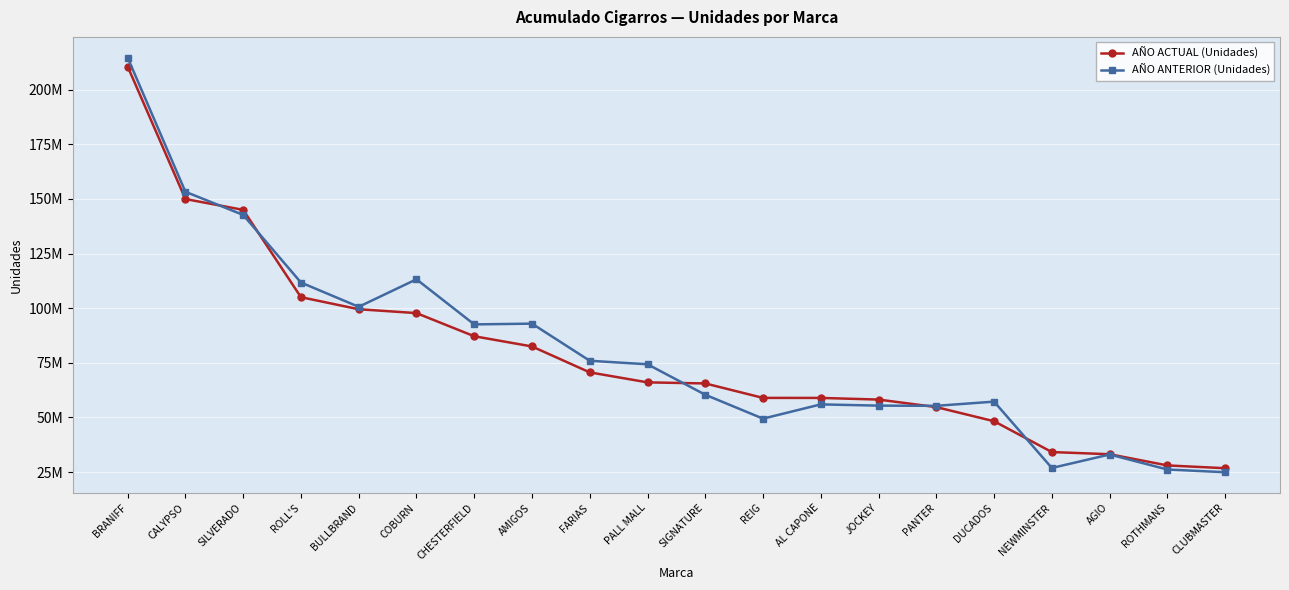

Is the value of AÑO ACTUAL (Unidades) at PALL MALL greater than the value of AÑO ANTERIOR (Unidades) at AL CAPONE?

Yes